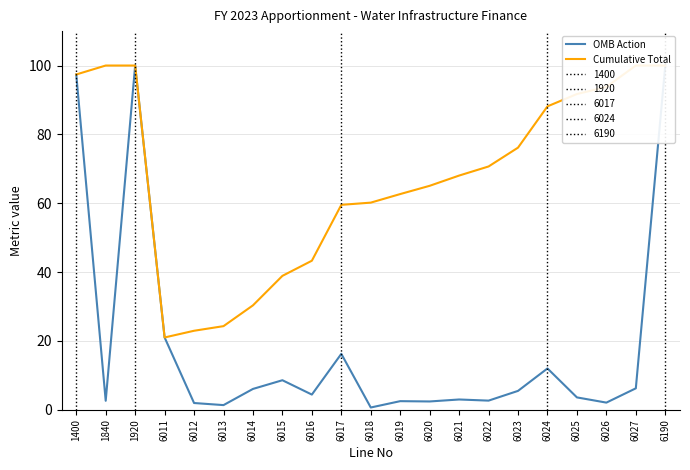

What is the difference between the OMB Action values at 1920 and 1400?

2.6